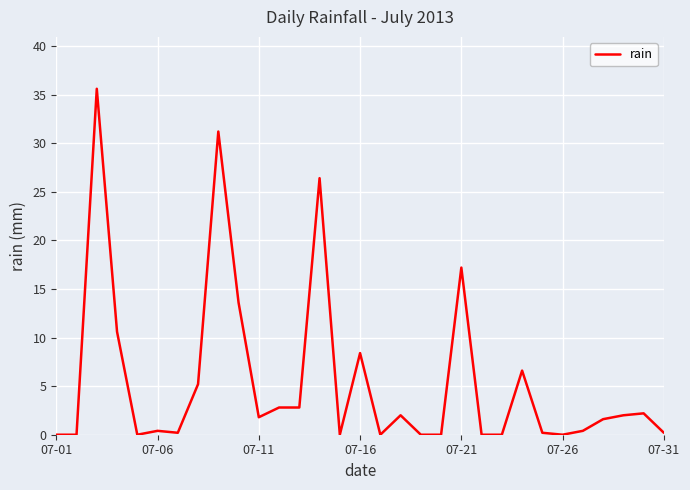

What is the maximum value shown in the chart?

35.6